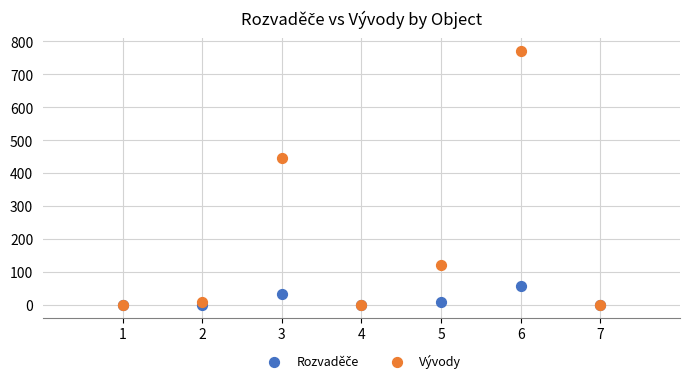

Across all series, what Y value is closest to 386?

447